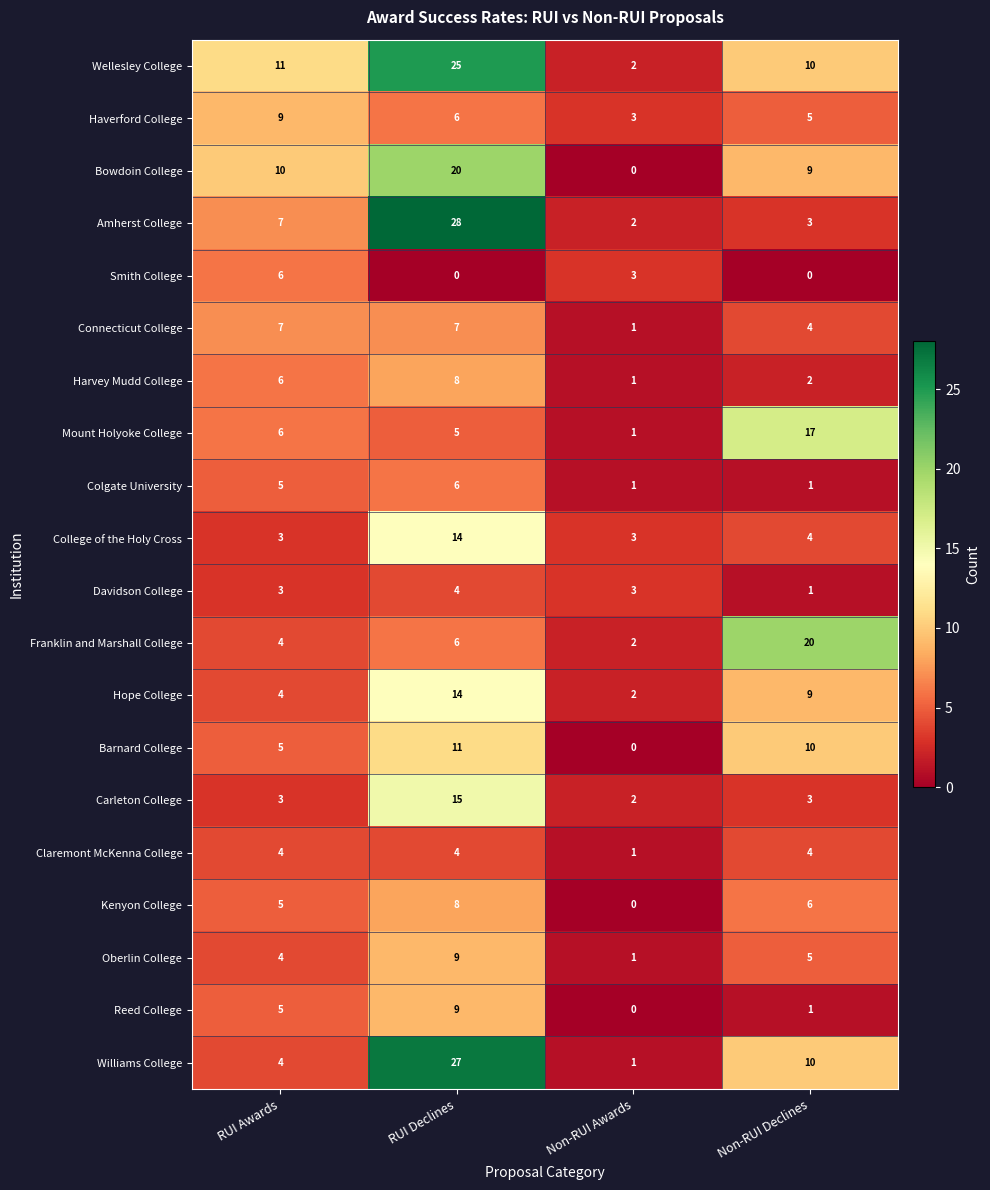

What is the sum of all Williams College values?

42